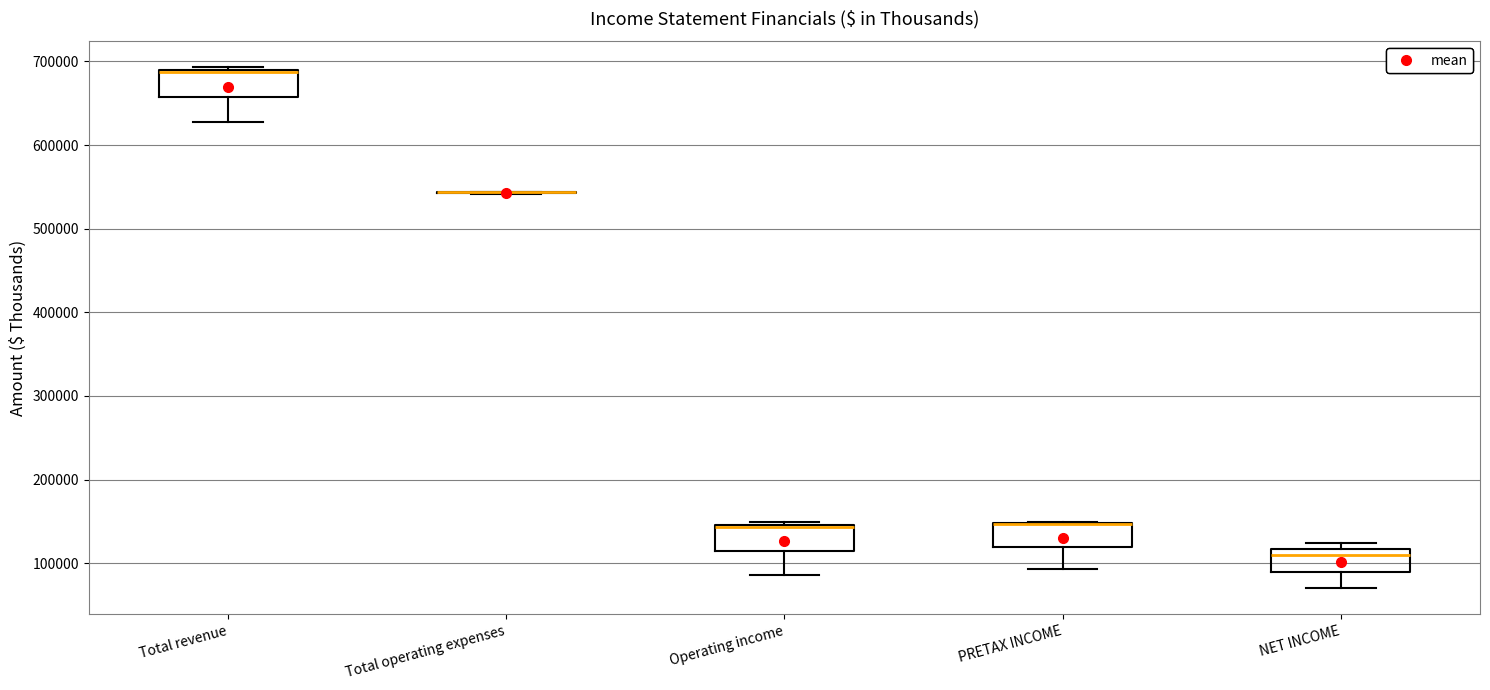

Reading left to right, transcribe this box plot: for each box, give where its median line is, the range the box spans, and where its two whiskers end, as read against the y-axis. The values are not printed on the chart, so give them approximately, as read against the axis.

Total revenue: median 690000, box 660000 to 690000, whiskers 630000 to 690000
Total operating expenses: box collapsed to a line at 540000, whiskers 540000 to 540000
Operating income: median 140000, box 110000 to 150000, whiskers 90000 to 150000 (just above the box's upper edge)
PRETAX INCOME: median 150000 (drawn on the box's upper edge), box 120000 to 150000, whiskers 90000 to 150000
NET INCOME: median 110000, box 90000 to 120000, whiskers 70000 to 120000 (just above the box's upper edge)